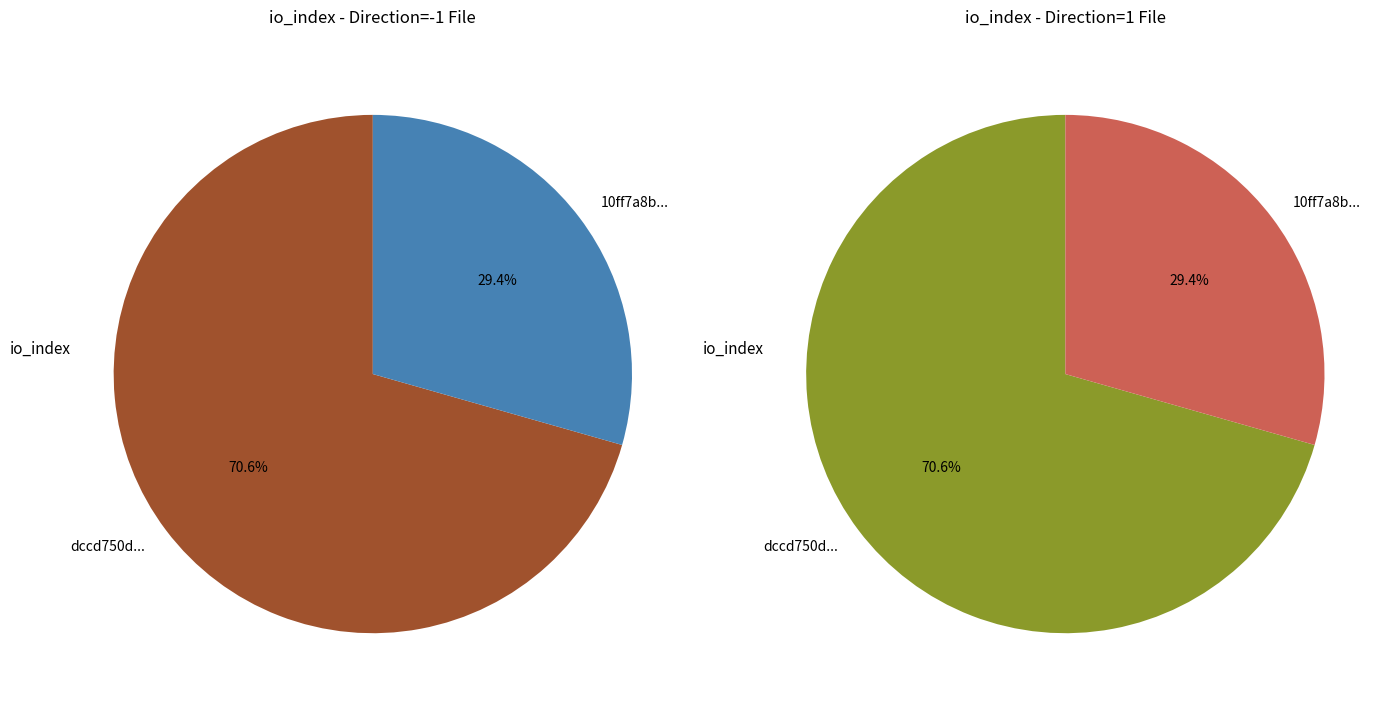

Approximately how many times larger is the value at direction=-1 (io_index=12) compared to direction=1 (io_index=5)?

2.4